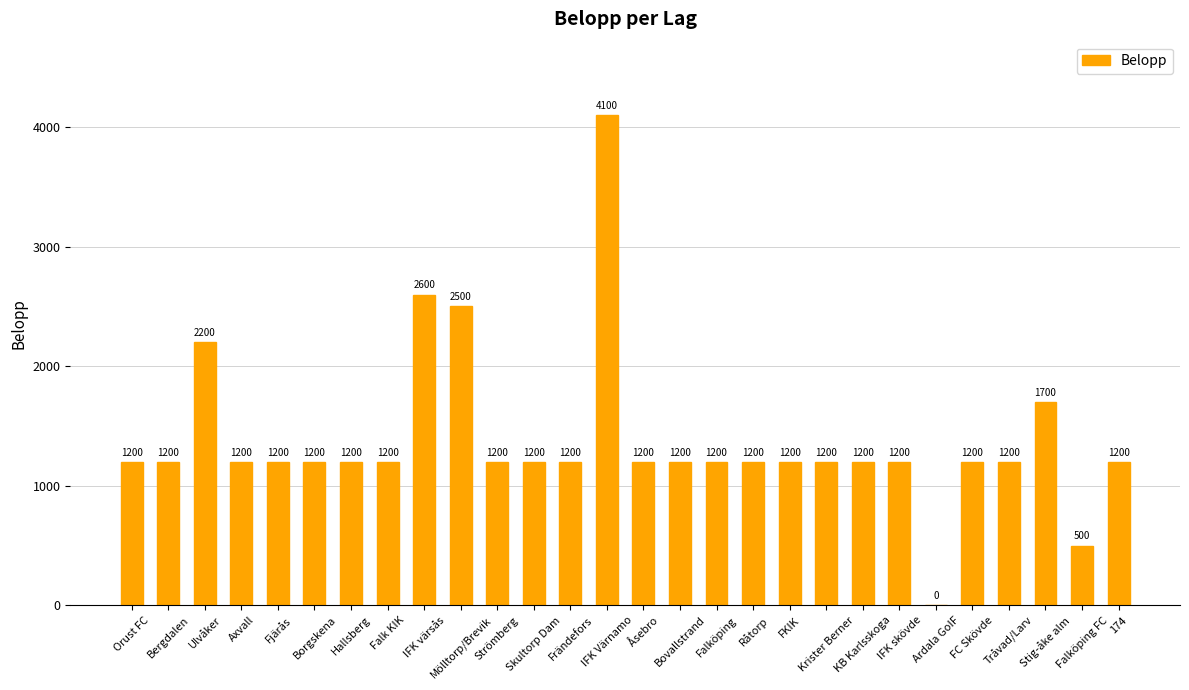

What is the sum of all values?

38800